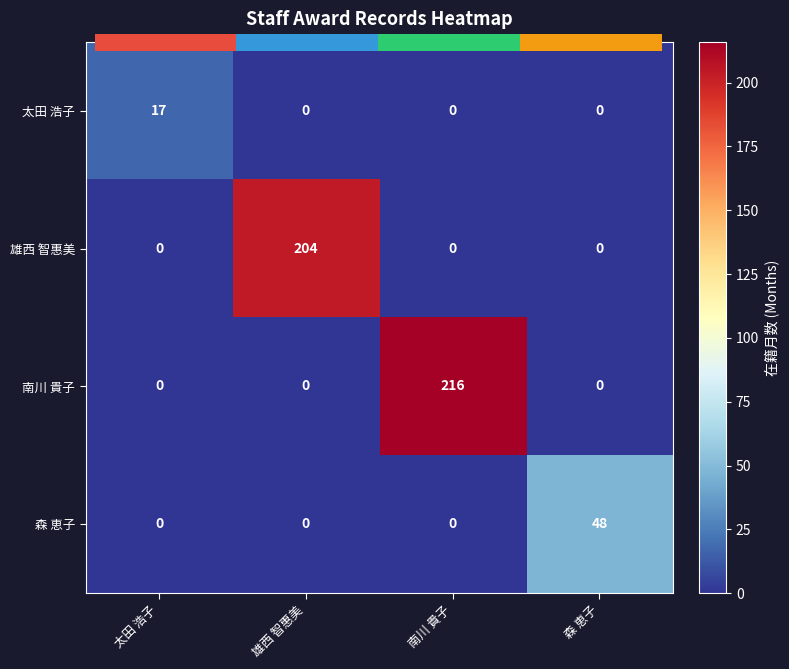

How many values in the 雄西 智惠美 series exceed 0?

1